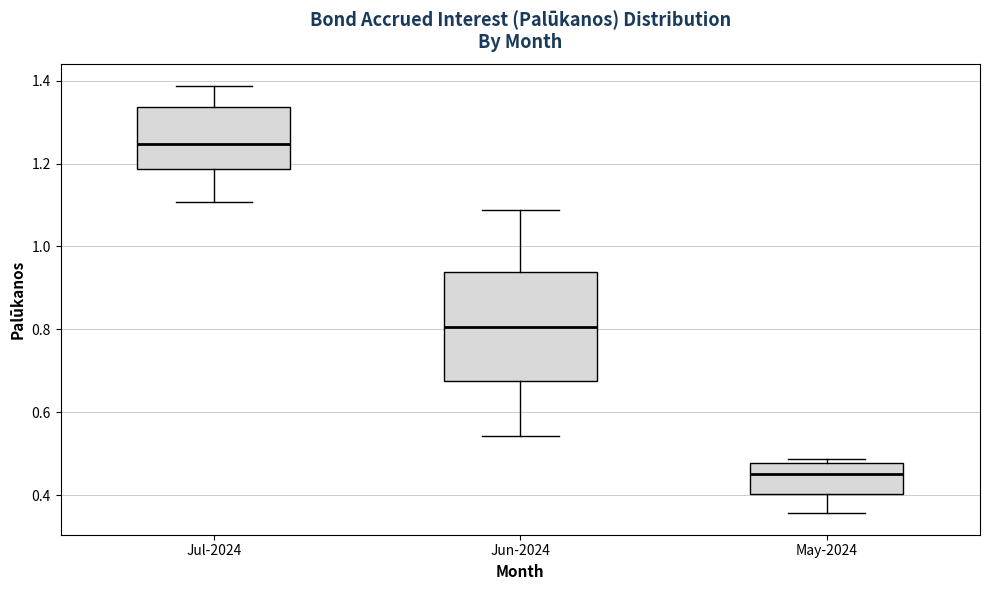

Reading left to right, read every box against the y-axis: the position of its median line, the range the box covers, and the ends of its whiskers. The values are not printed on the chart, so give them approximately, as read against the axis.

Jul-2024: median 1.24, box 1.18 to 1.34, whiskers 1.10 to 1.38
Jun-2024: median 0.80, box 0.68 to 0.94, whiskers 0.54 to 1.08
May-2024: median 0.46, box 0.40 to 0.48, whiskers 0.36 to 0.48 (just above the box's upper edge)